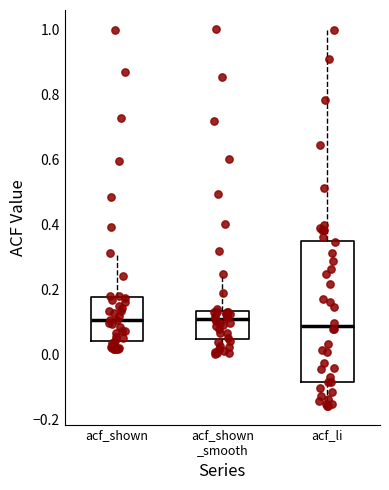

Reading left to right, read every box against the y-axis: the position of its median line, the range the box covers, and the ends of its whiskers. The values are not printed on the chart, so give them approximately, as read against the axis.

acf_shown: median 0.10, box 0.04 to 0.18, whiskers 0.02 to 0.32
acf_shown _smooth: median 0.12, box 0.04 to 0.14, whiskers 0.00 to 0.26
acf_li: median 0.08, box -0.08 to 0.36, whiskers -0.16 to 1.00